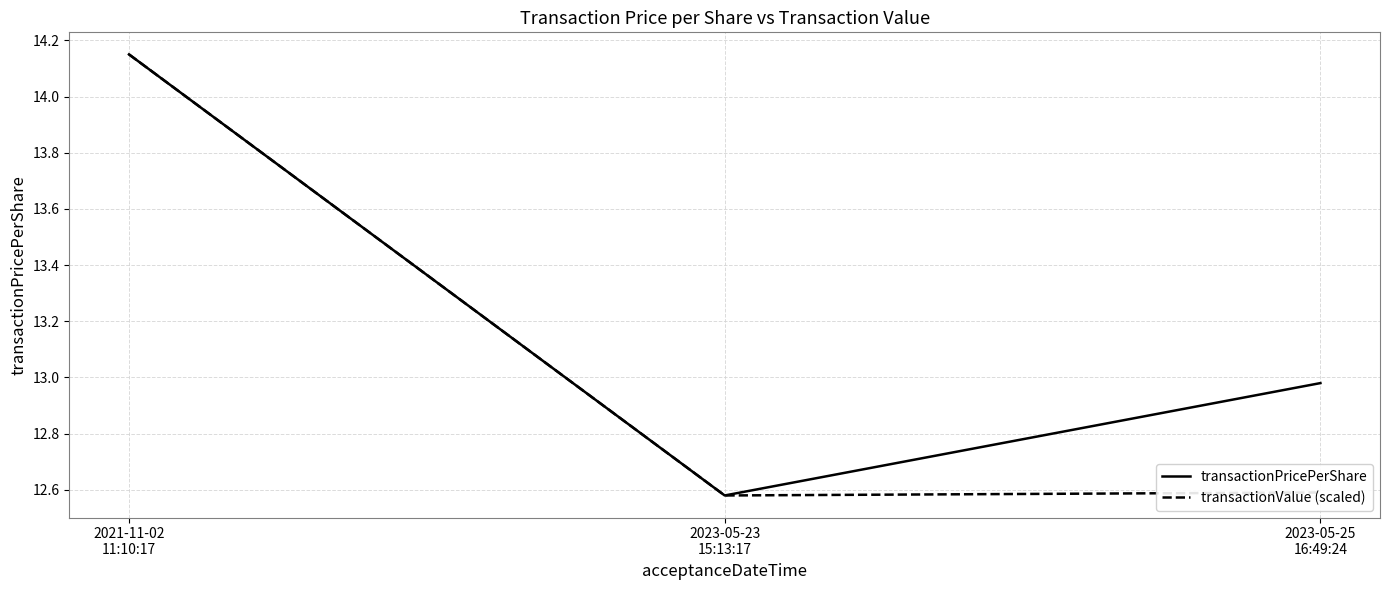

What is the sum of the transactionPricePerShare values at 2023-05-25
16:49:24 and 2021-11-02
11:10:17?

27.1